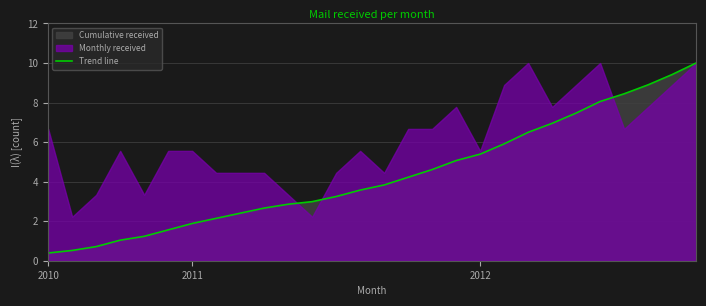

Is it true that the value at 4 is 1.2?

True